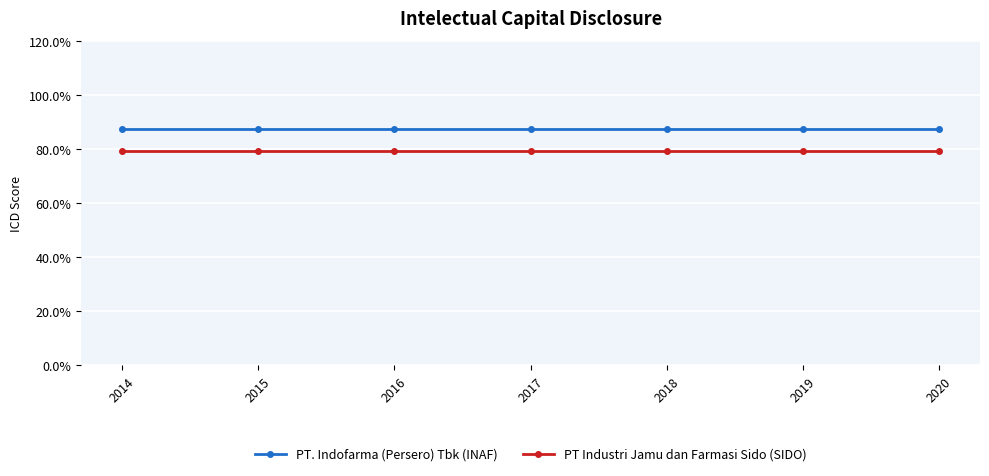

What are all the series names shown in the legend?

PT. Indofarma (Persero) Tbk (INAF), PT Industri Jamu dan Farmasi Sido (SIDO)